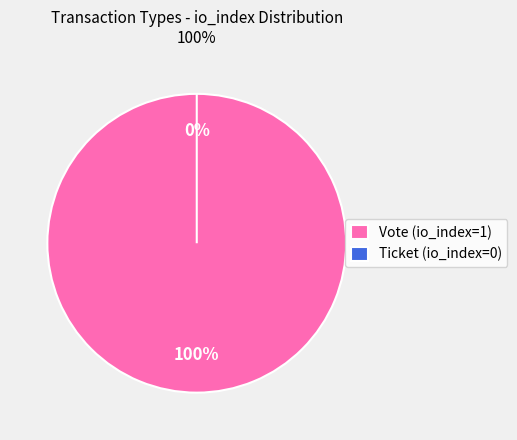

What is the smallest slice in the pie chart?

Ticket